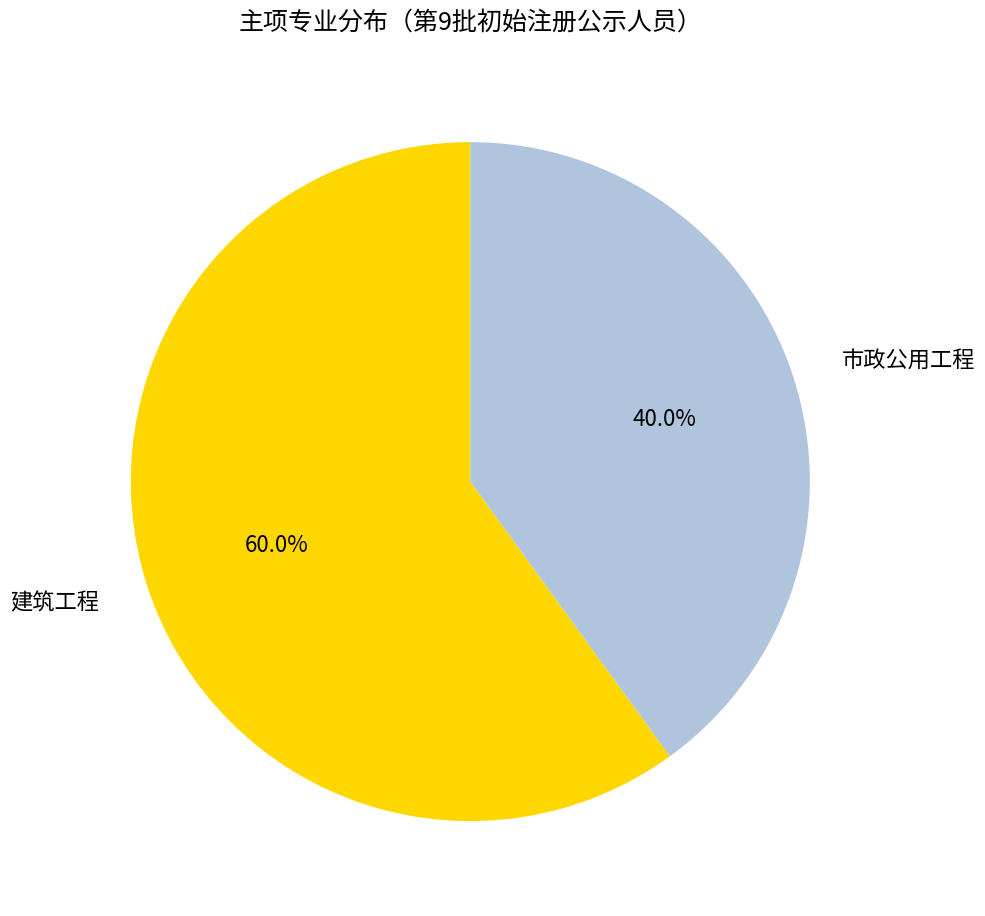

Rank the categories by value from highest to lowest.

建筑工程, 市政公用工程